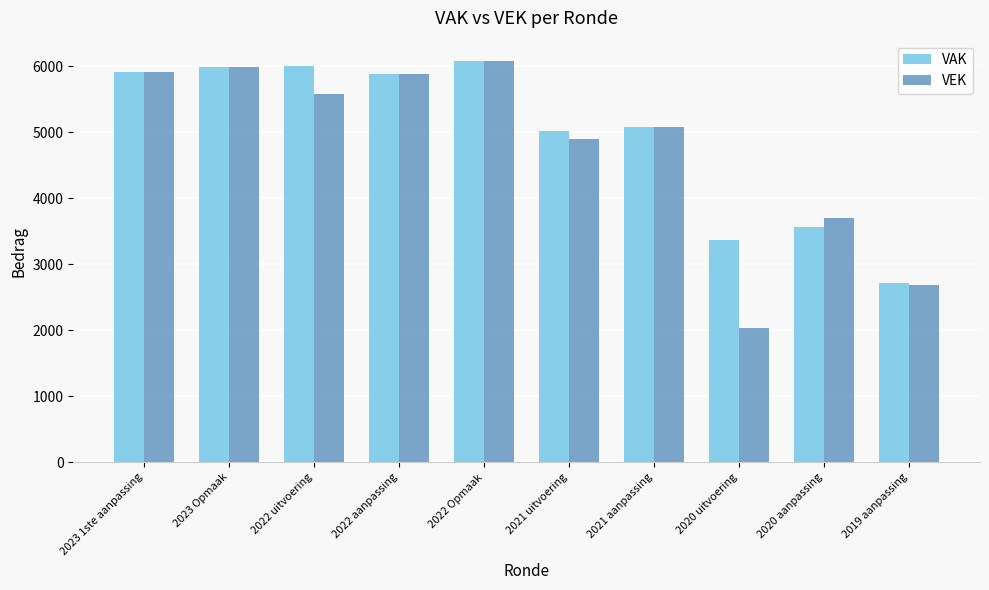

True or false: VAK has a value of 4185 at 2019 aanpassing.

False